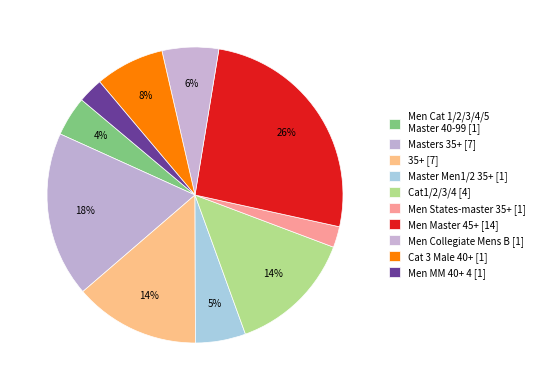

Count the number of slices in the pie.

10